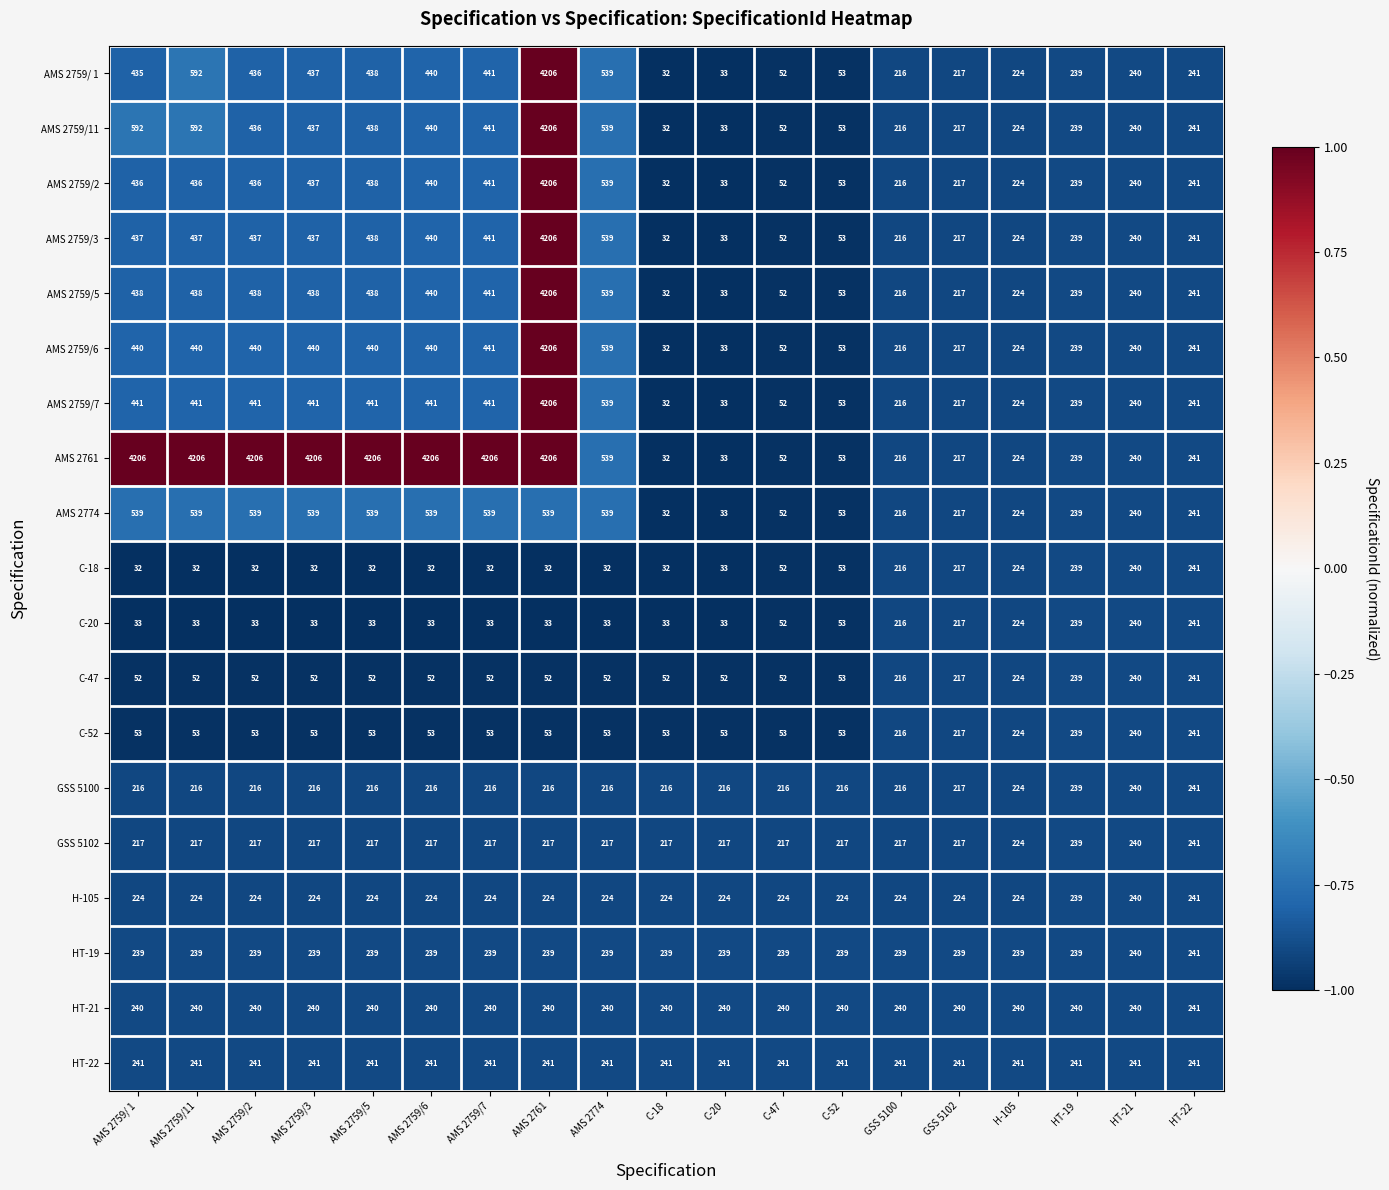

Which series has the largest total across all categories?

AMS 2761